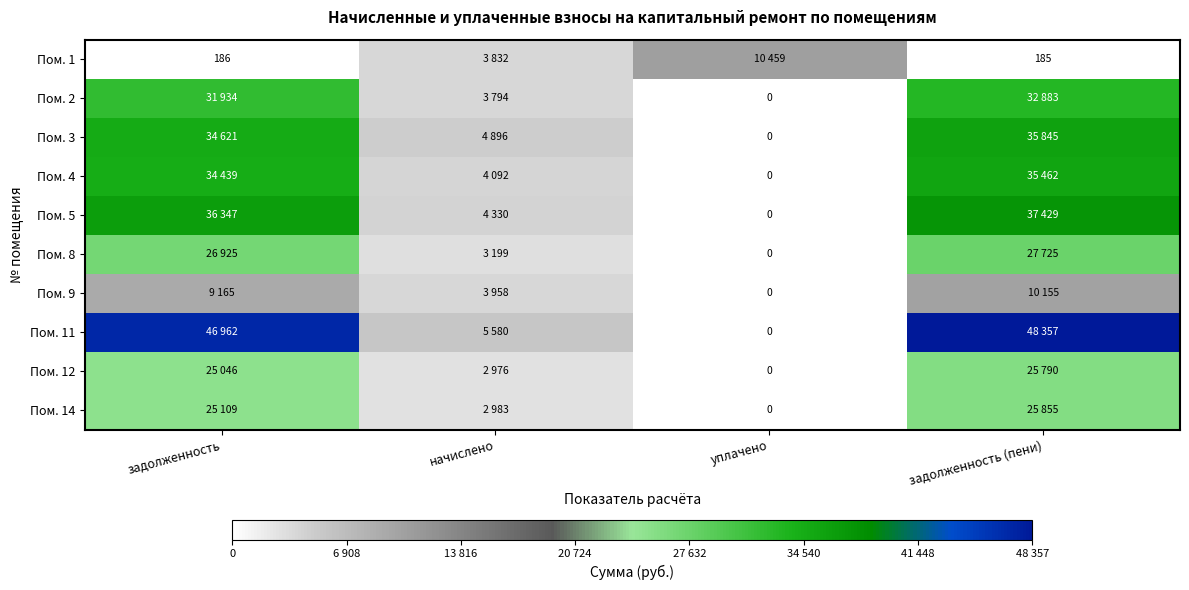

What is the total value across all series at начислено?

39640.3